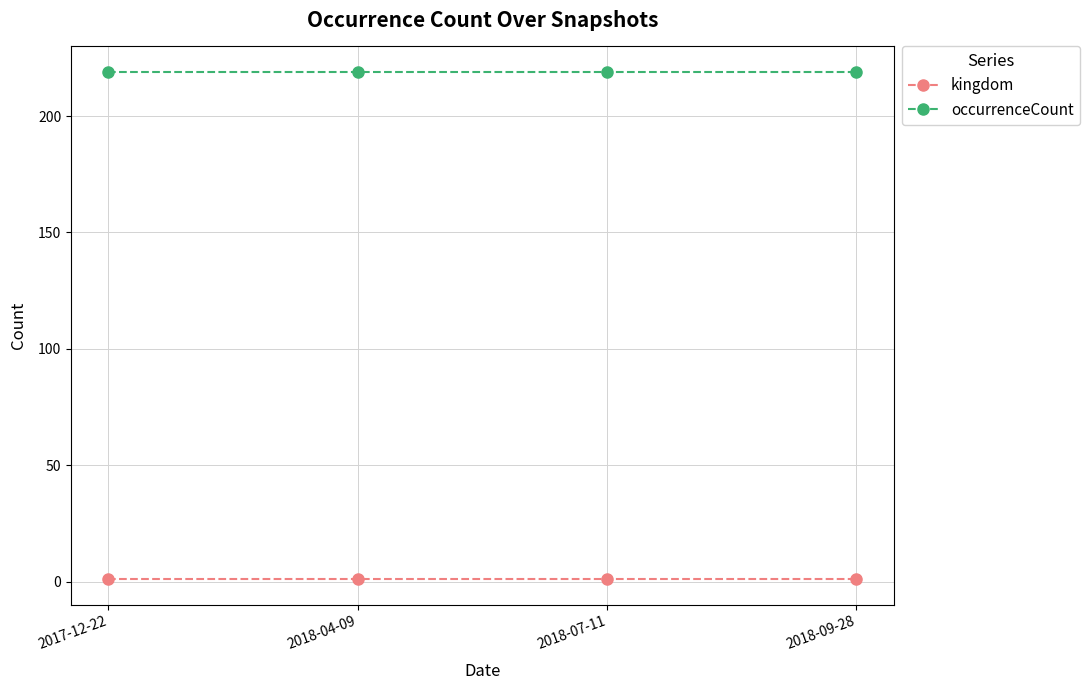

Read the occurrenceCount value at 2018-09-28.

219